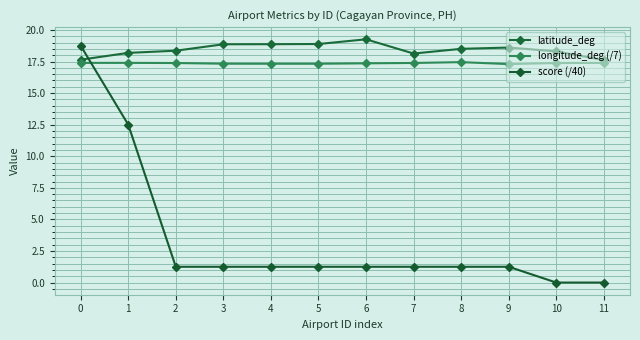

True or false: longitude_deg (/7) and latitude_deg intersect in this chart.

False